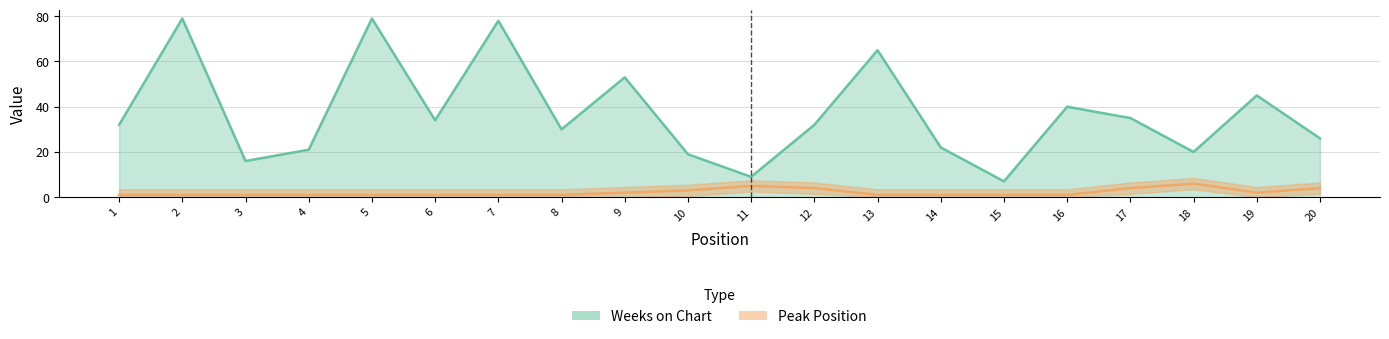

What is the greatest value displayed?

79